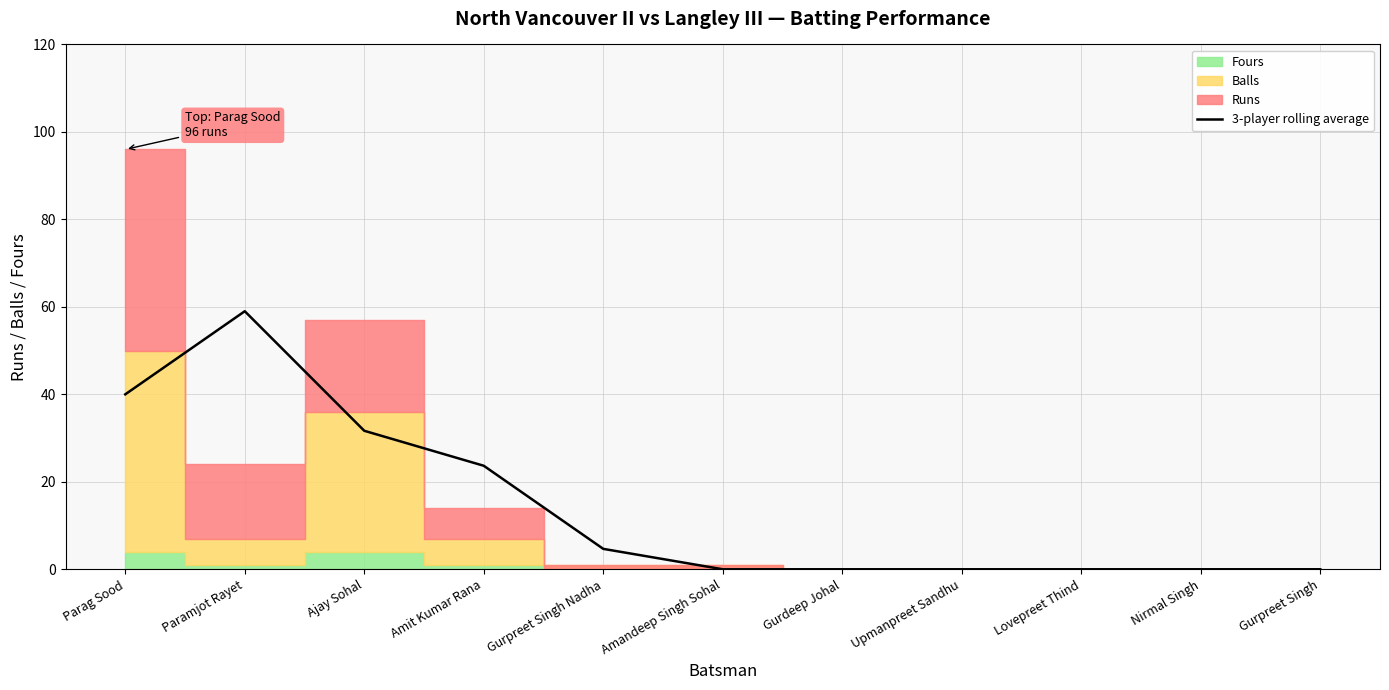

Reading right to left, what are all the values shown in this chart?

Gurpreet Singh=0.0	Nirmal Singh=0.0	Lovepreet Thind=0.0	Upmanpreet Sandhu=0.0	Gurdeep Johal=0.0	Amandeep Singh Sohal=0.0	Gurpreet Singh Nadha=4.7	Amit Kumar Rana=23.7	Ajay Sohal=31.7	Paramjot Rayet=59.0	Parag Sood=40.0